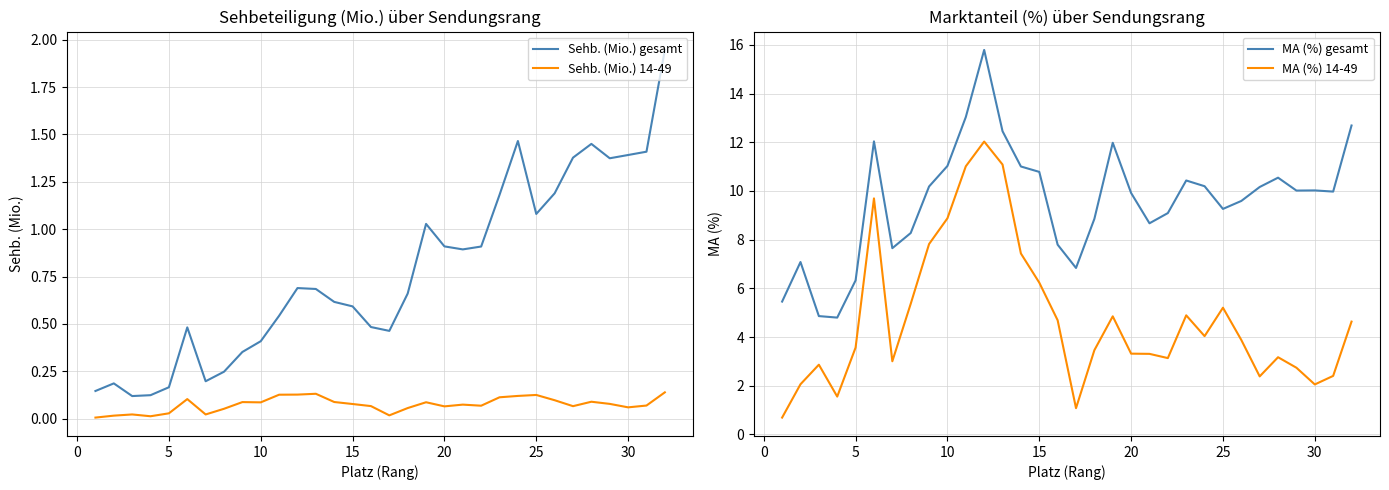

True or false: MA (%) 14-49 and MA (%) gesamt cross at least once.

False